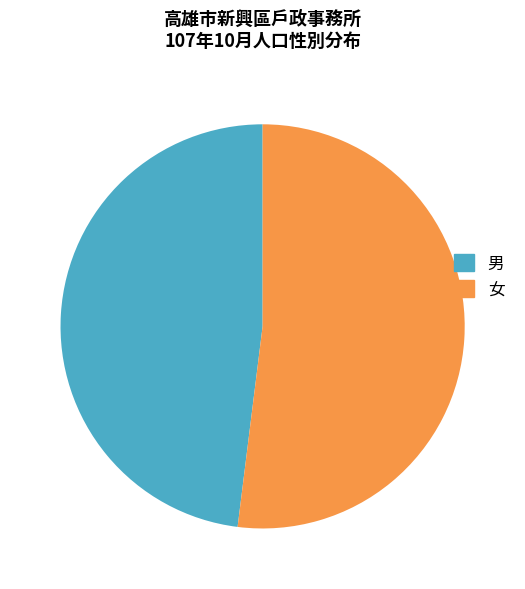

The 男 slice represents 57% of the pie. True or false?

False